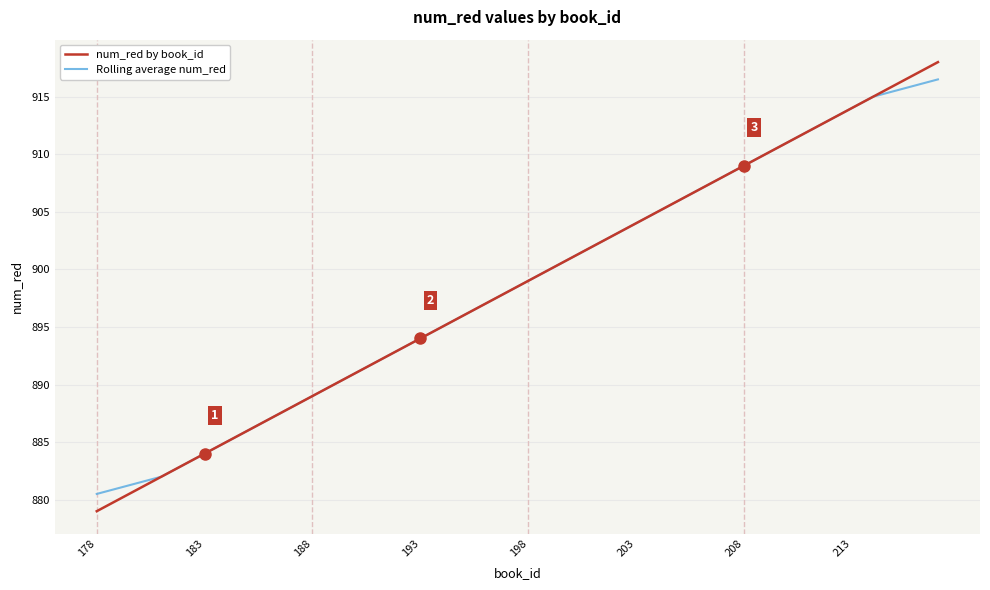

Which series has the largest range (max minus min)?

num_red by book_id